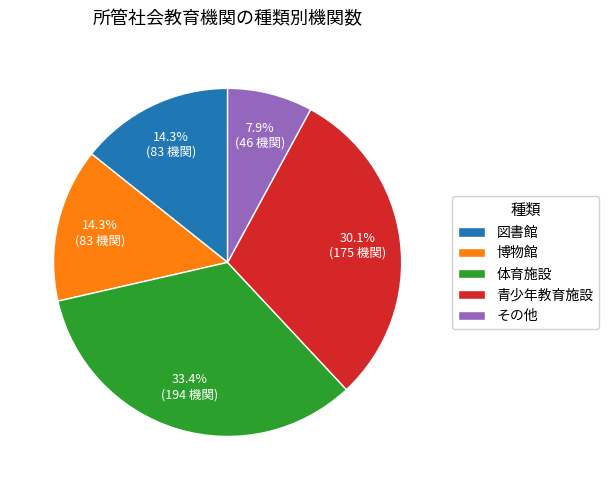

Which category has the biggest portion of the pie?

体育施設